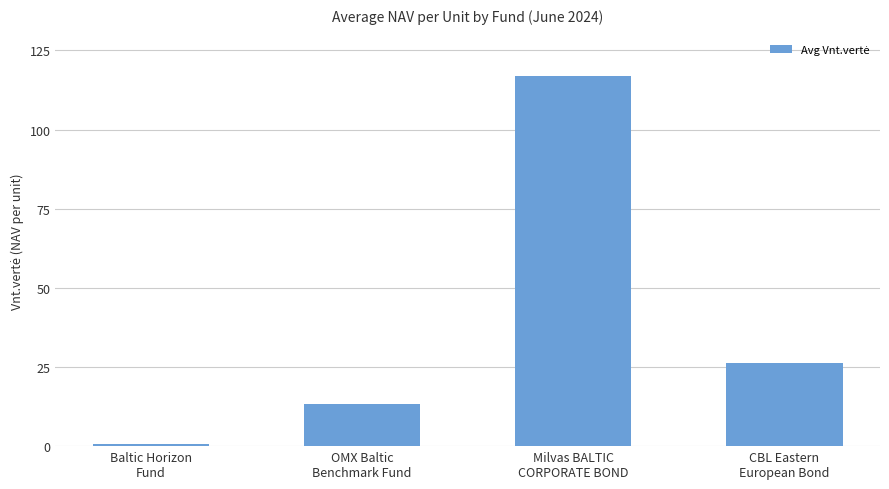

How many data points does each series have?

4